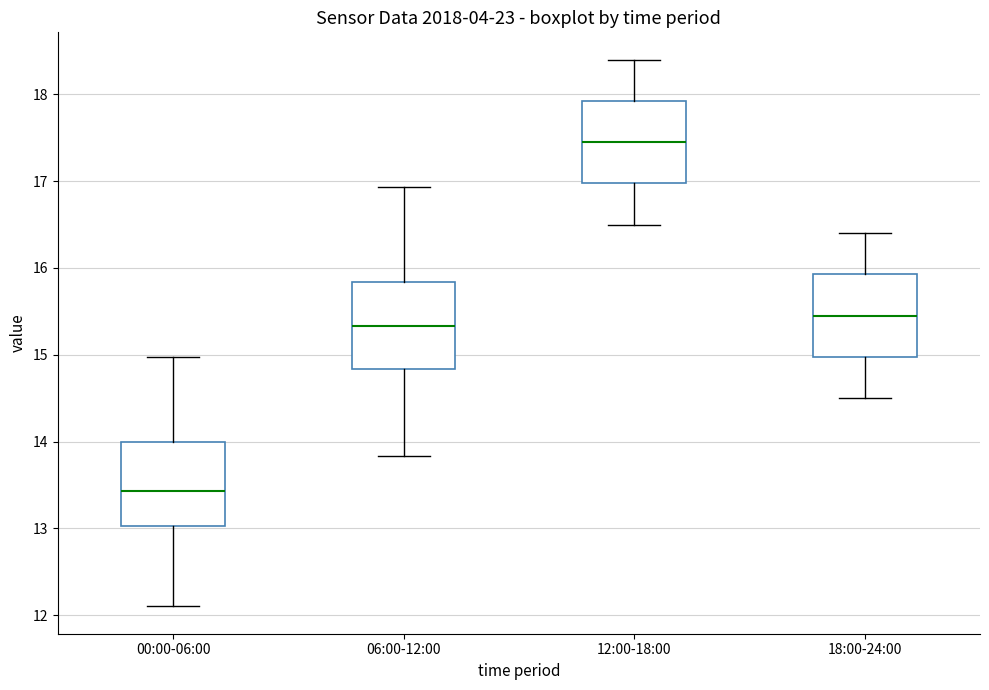

Where does the median line of the box for 00:00-06:00 sit on the y-axis? The values are not printed on the chart, so give them approximately, as read against the axis.

13.4